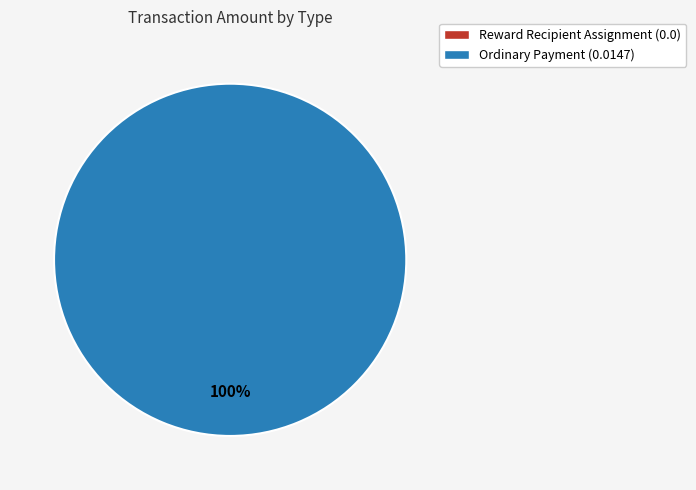

To the nearest percent, what portion does Ordinary Payment represent?

100%